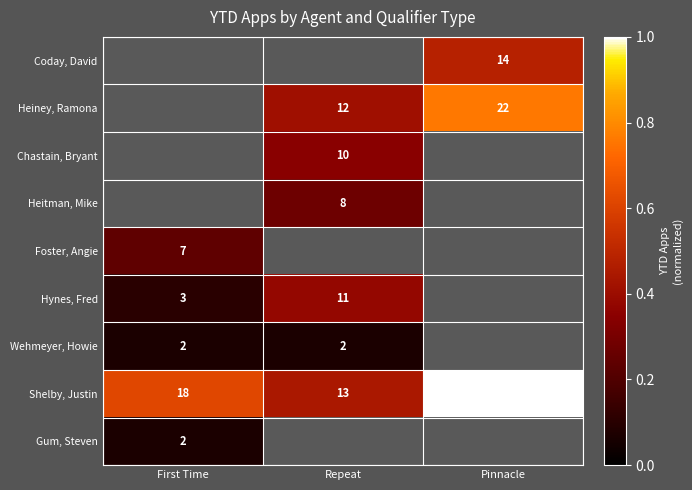

What is the difference between the Heiney, Ramona values at Pinnacle and Repeat?

0.3